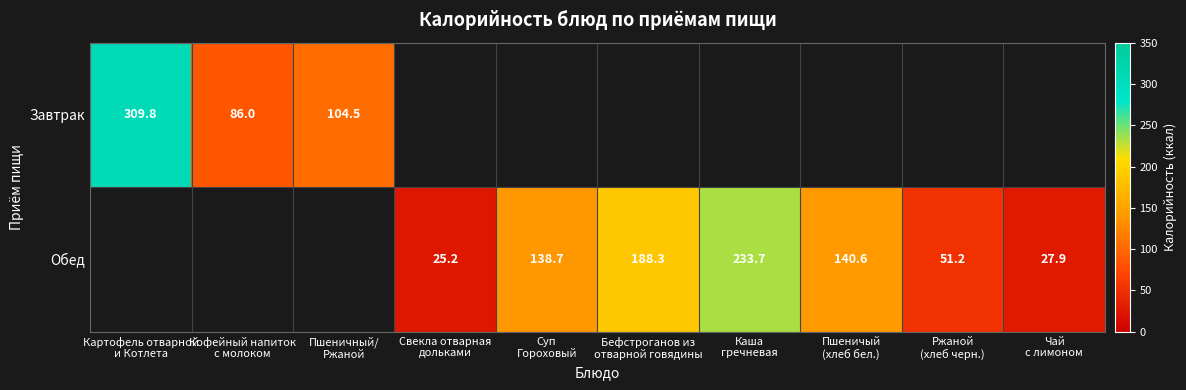

Which series has the widest spread of values?

Завтрак